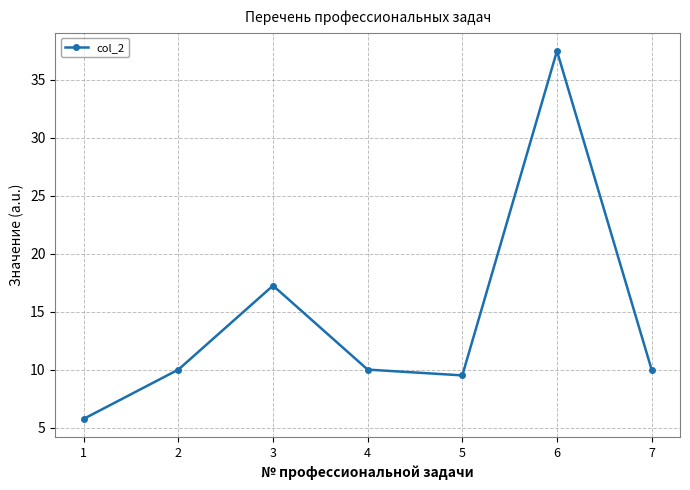

The chart shows a value of 2.7 at 1. True or false?

False